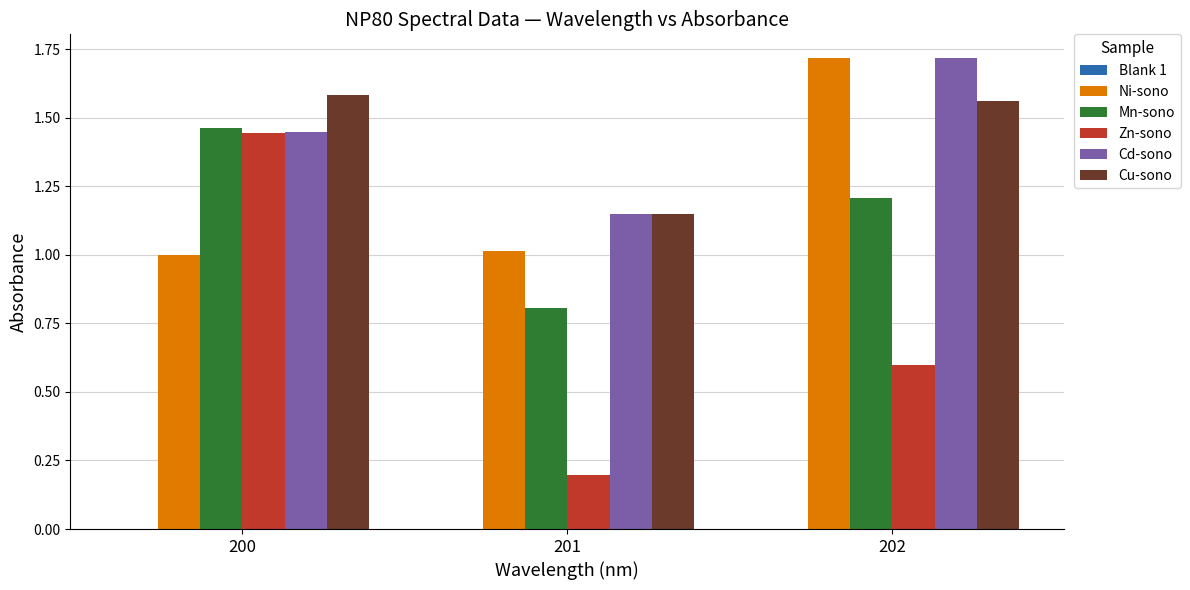

At which label does Mn-sono reach its peak?

200